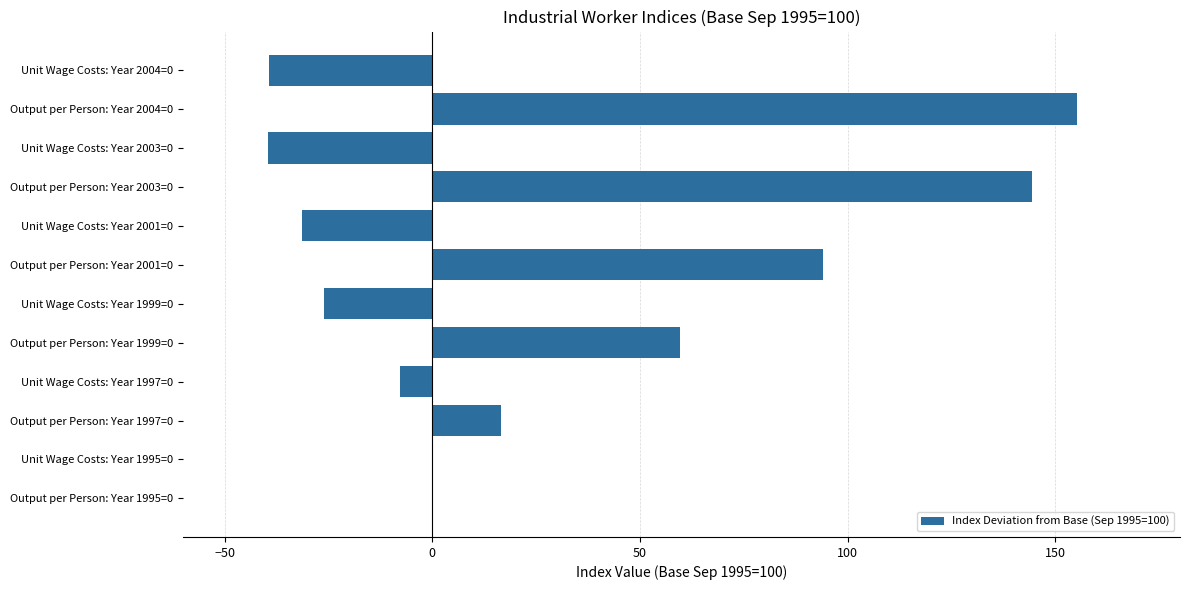

What is the greatest value displayed?

155.2